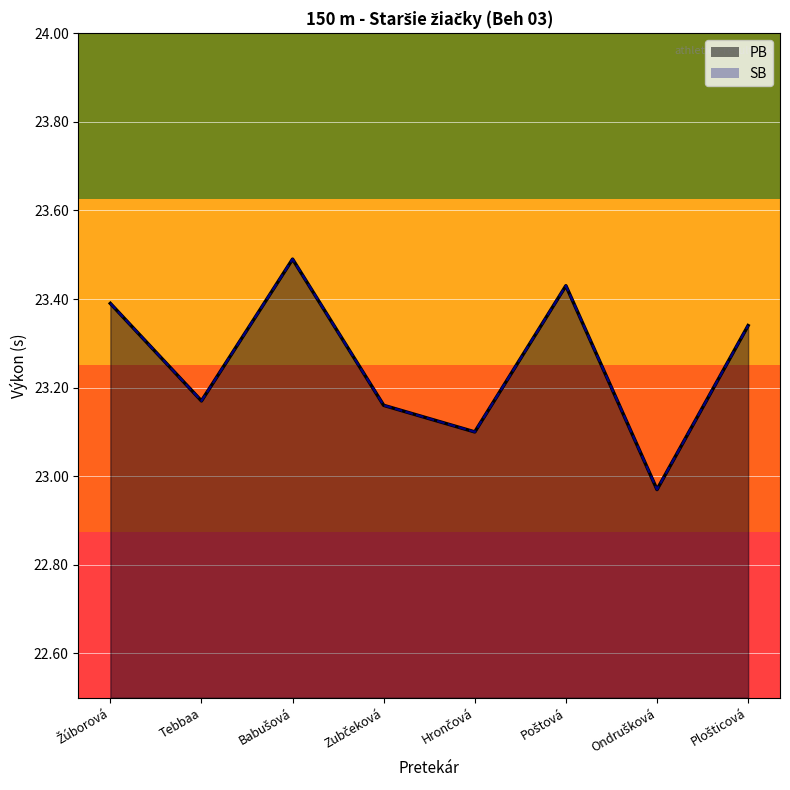

True or false: PB and SB intersect in this chart.

False